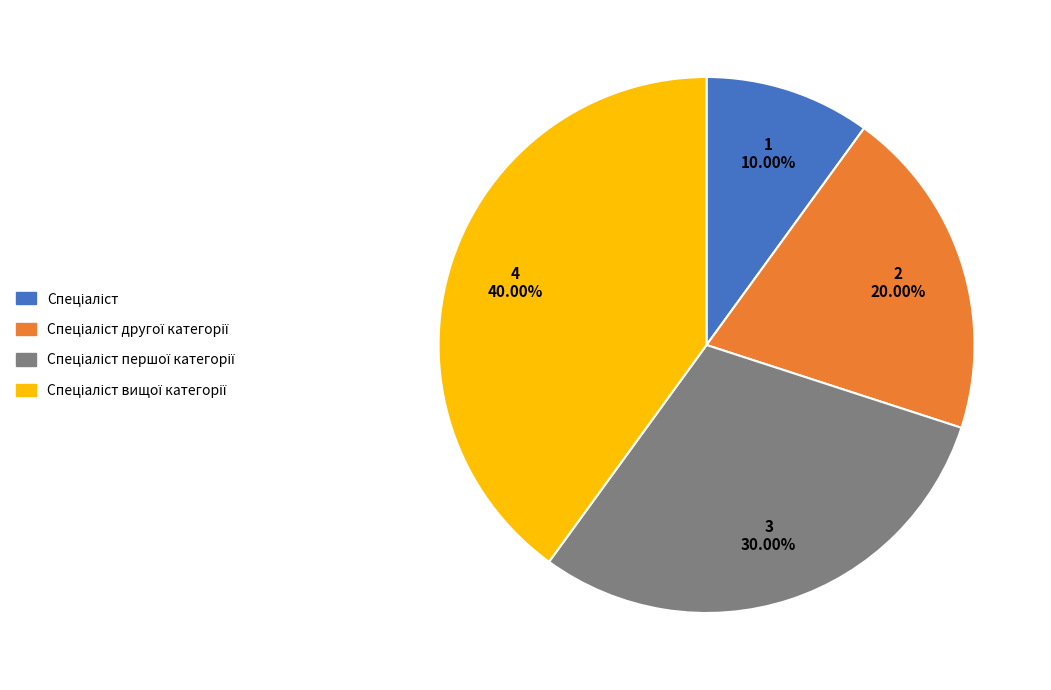

Is there a majority slice in this chart?

No